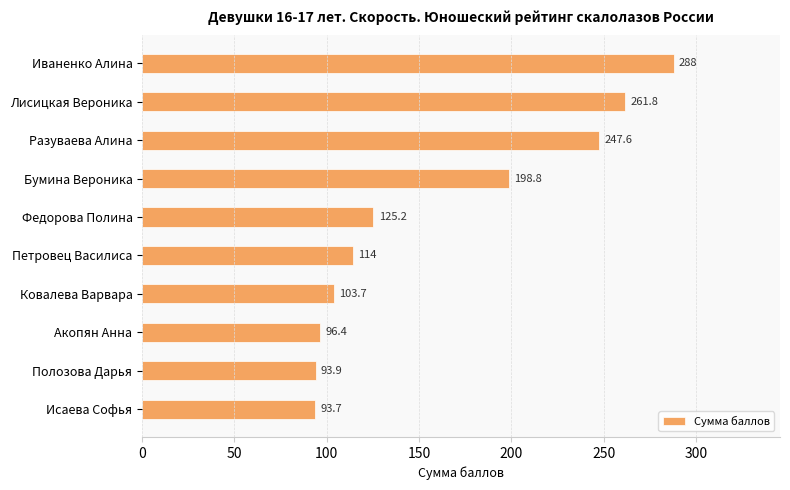

The value at Акопян Анна is 96.4. True or false?

True